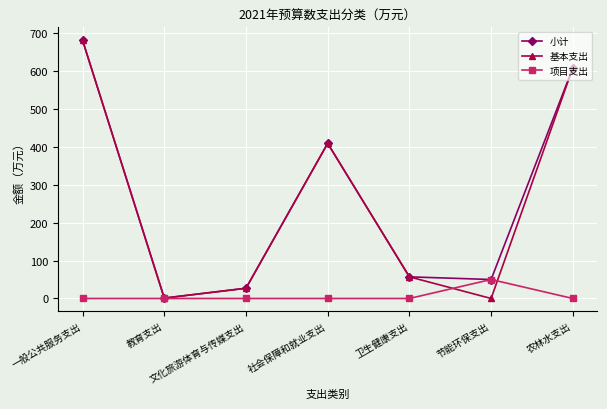

What are all the series names shown in the legend?

小计, 基本支出, 项目支出